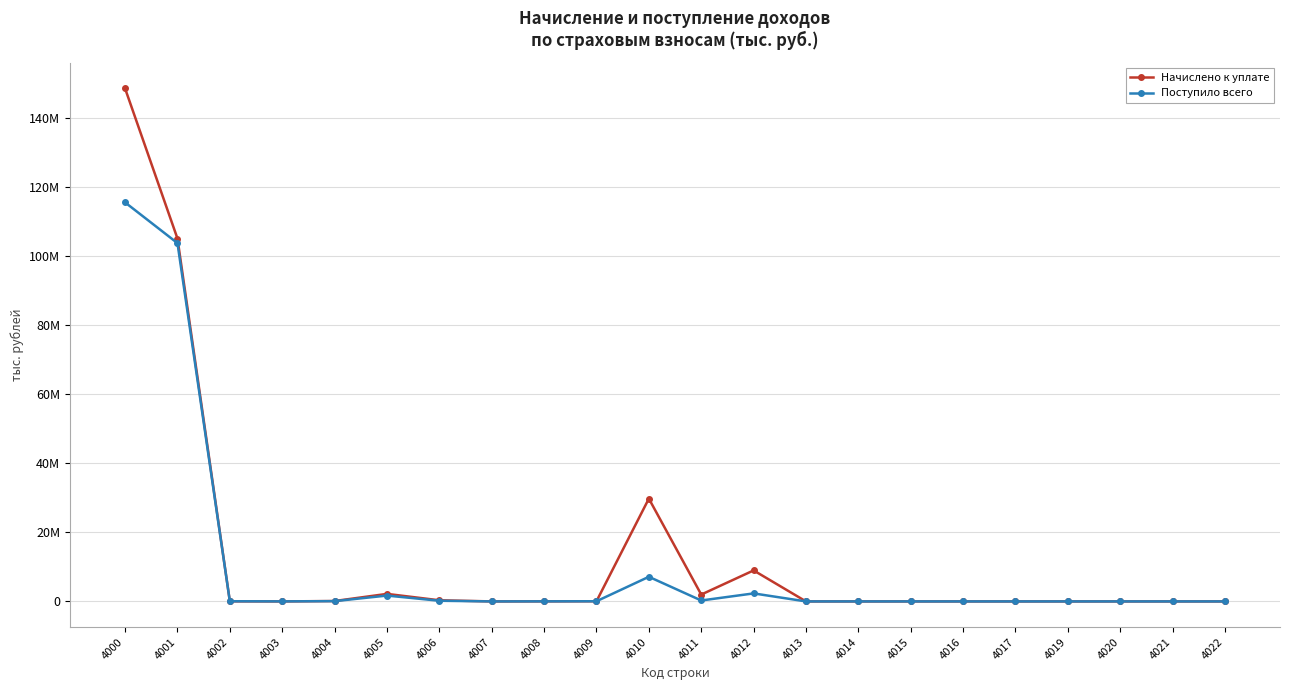

Between which two adjacent categories do Начислено к уплате and Поступило всего first intersect?

4001 and 4002